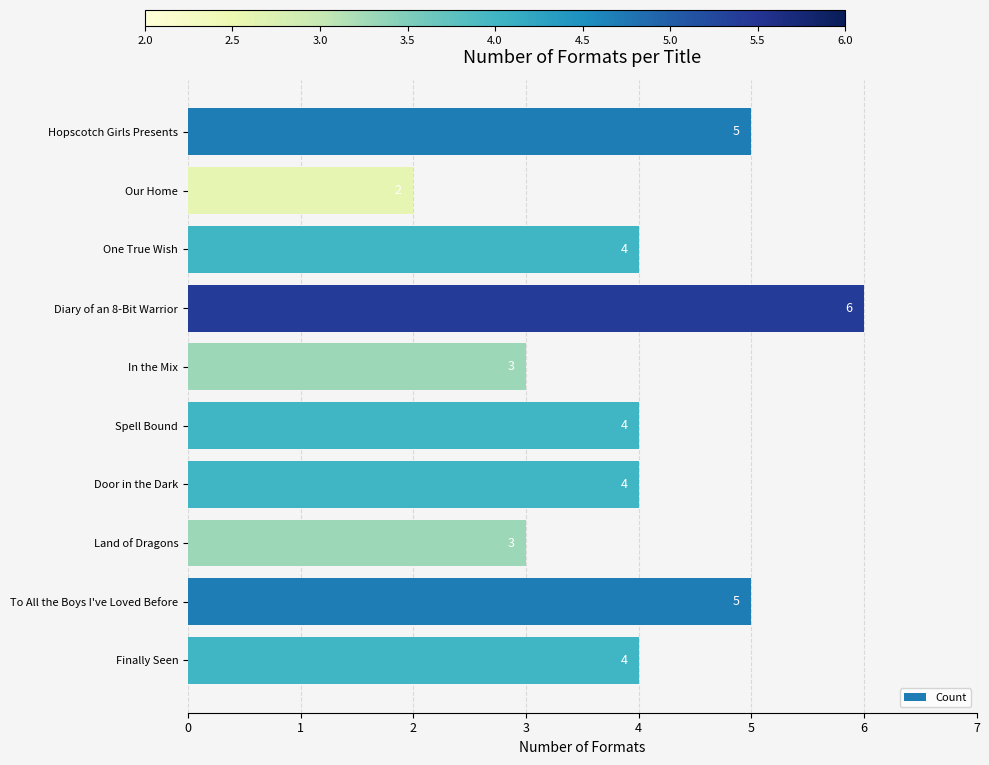

Does the chart contain stacked bars?

No